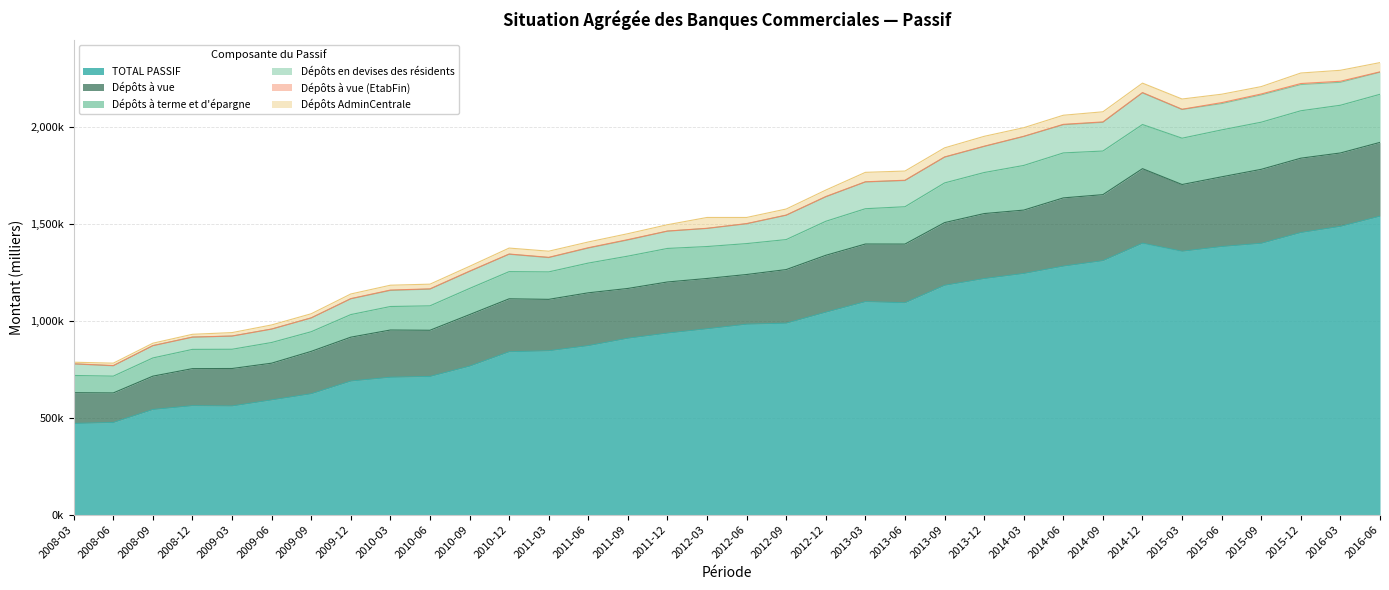

Is the value of TOTAL PASSIF at 2012-06 greater than the value of Dépôts à vue at 2013-09?

No